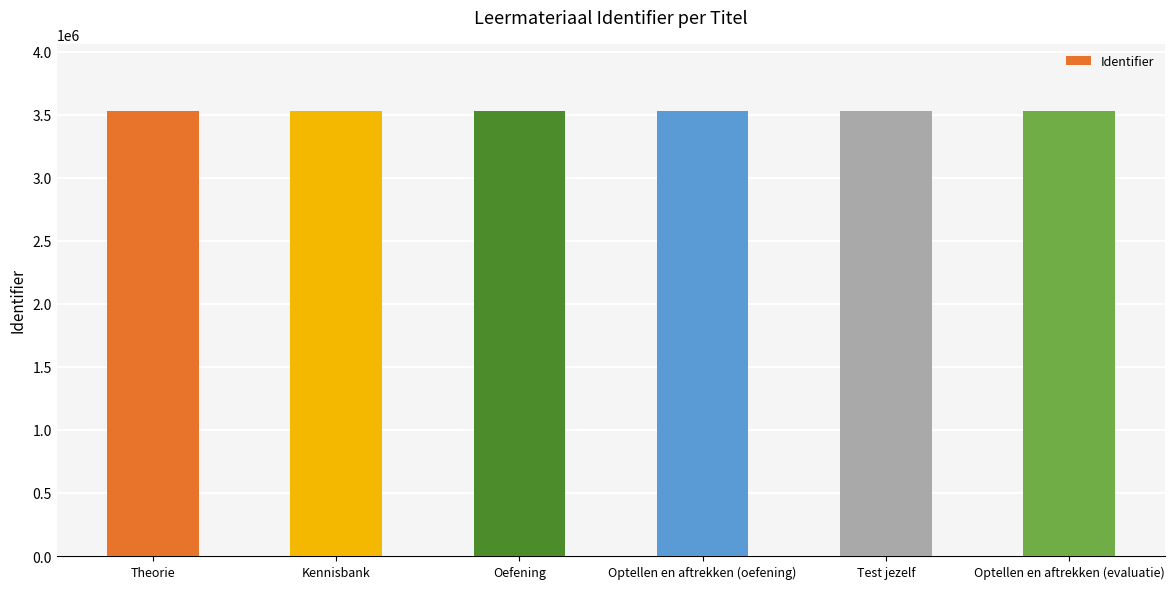

What is the minimum value shown in the chart?

3531498